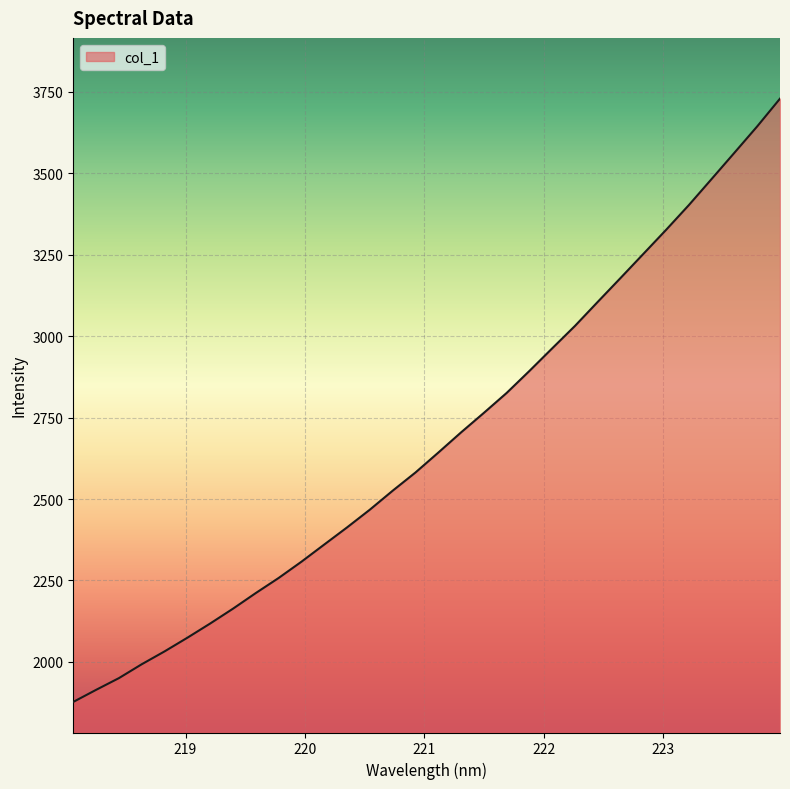

What is the difference between the maximum and minimum values?

1852.0